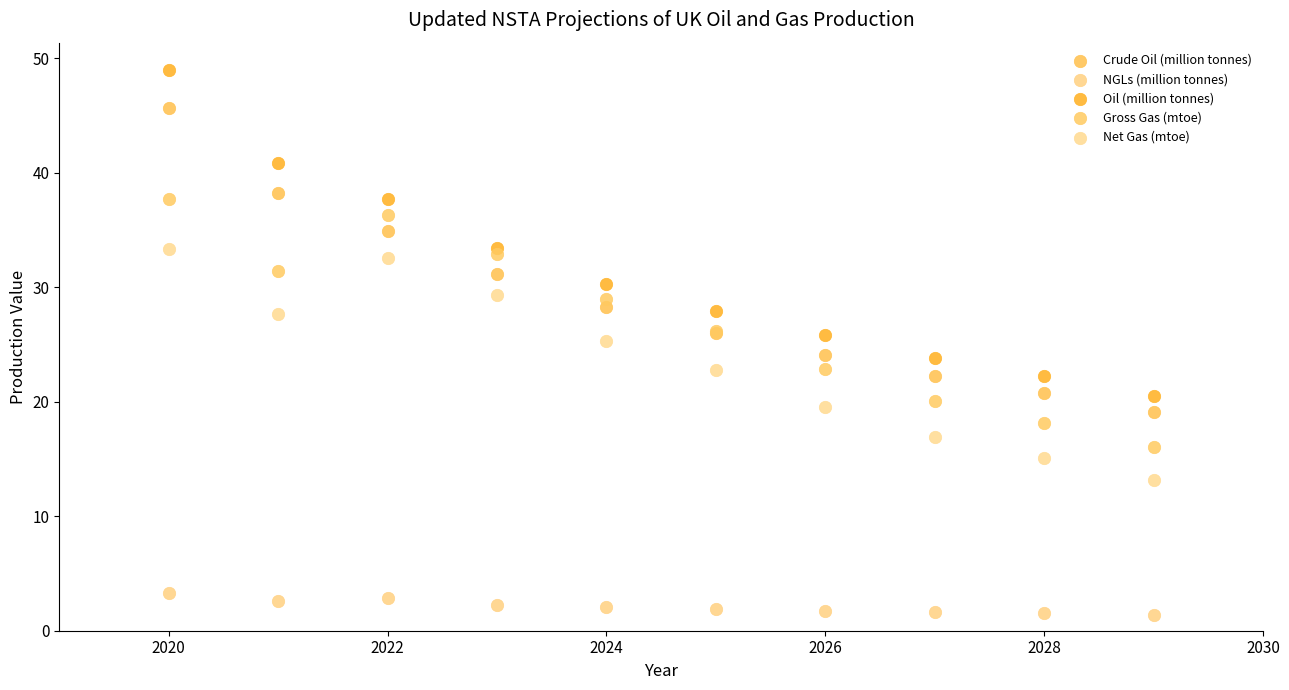

Which series contains the highest Y value?

Oil (million tonnes)